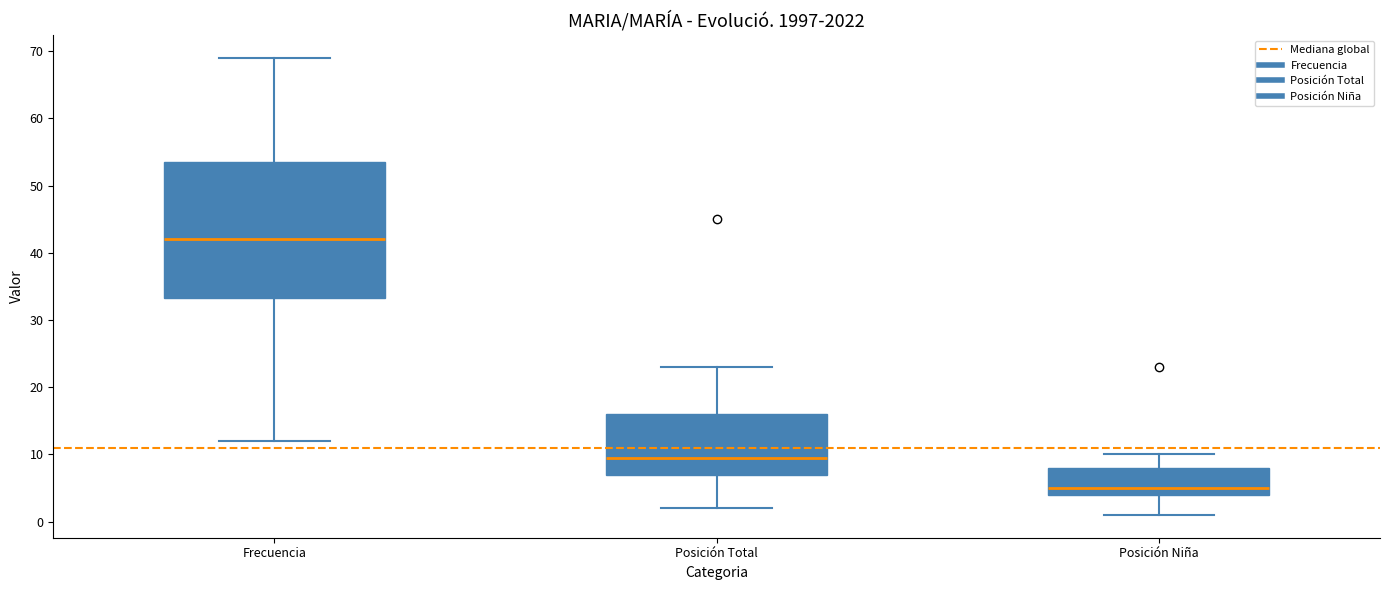

Where is the lower edge of the box for Frecuencia on the y-axis? The values are not printed on the chart, so give them approximately, as read against the axis.

33